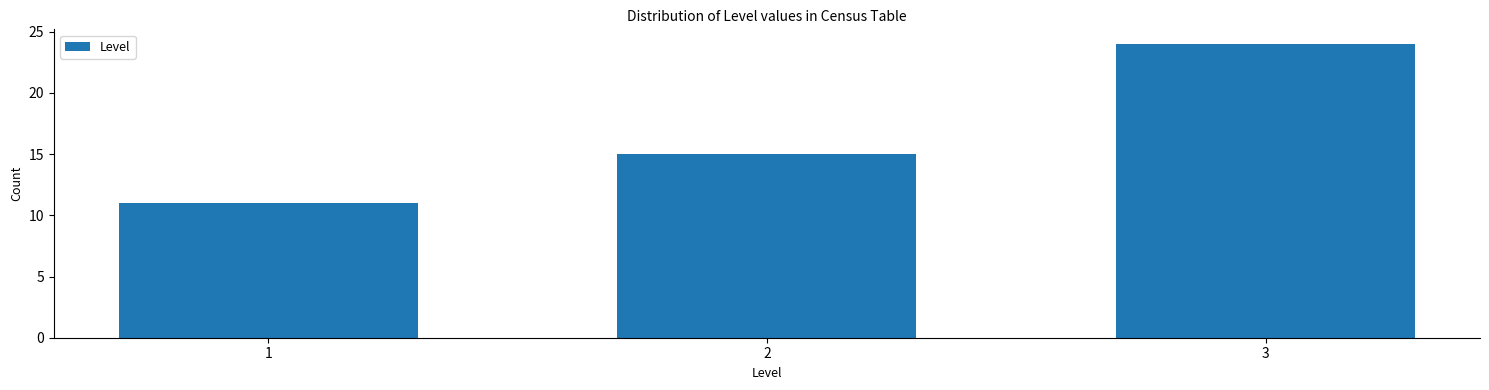

Reading left to right, extract all data points from this chart.

11	15	24